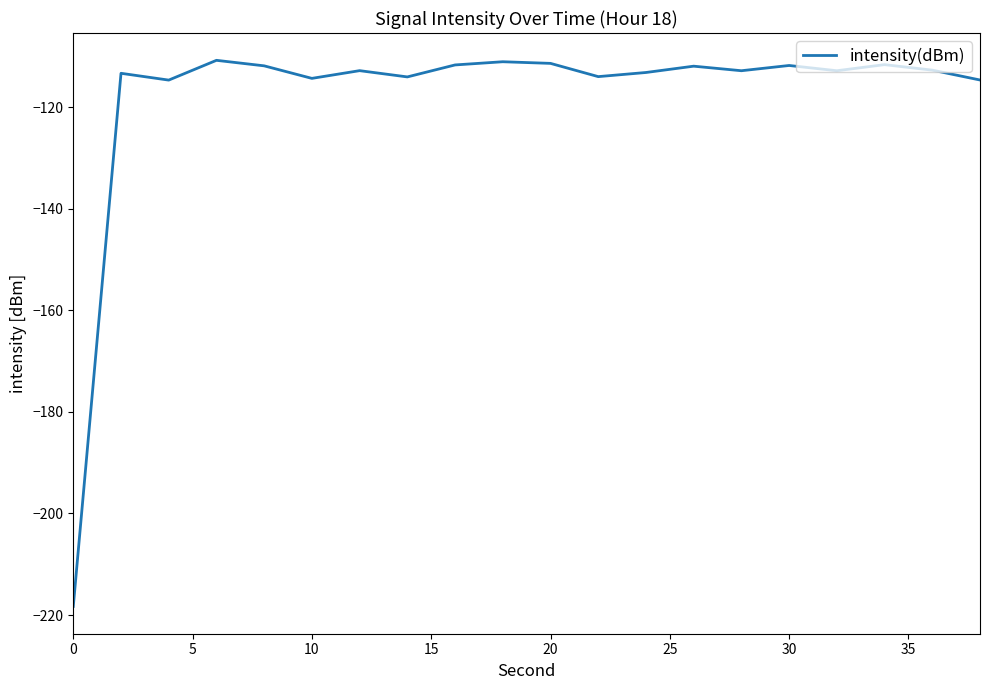

What is the difference between the maximum and minimum values?

107.5